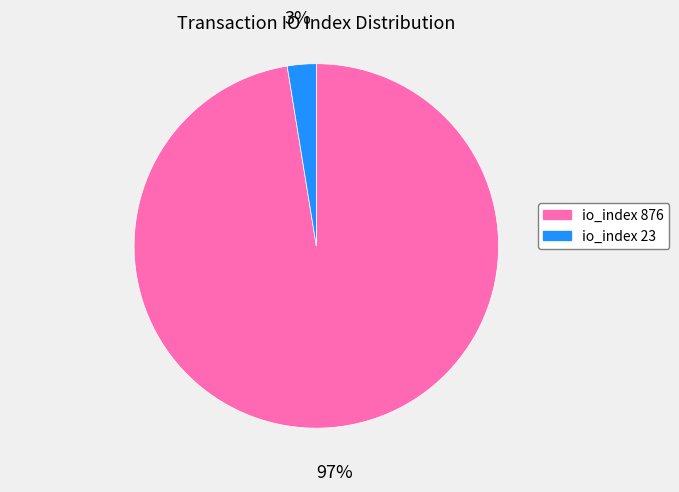

Which slice represents more than half of the pie?

io_index 876